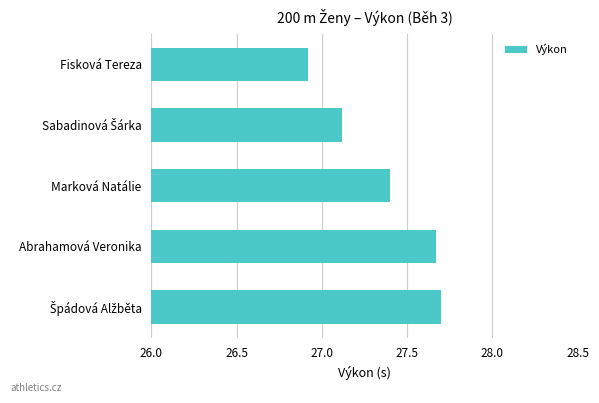

What position from the top is Fisková Tereza?

1